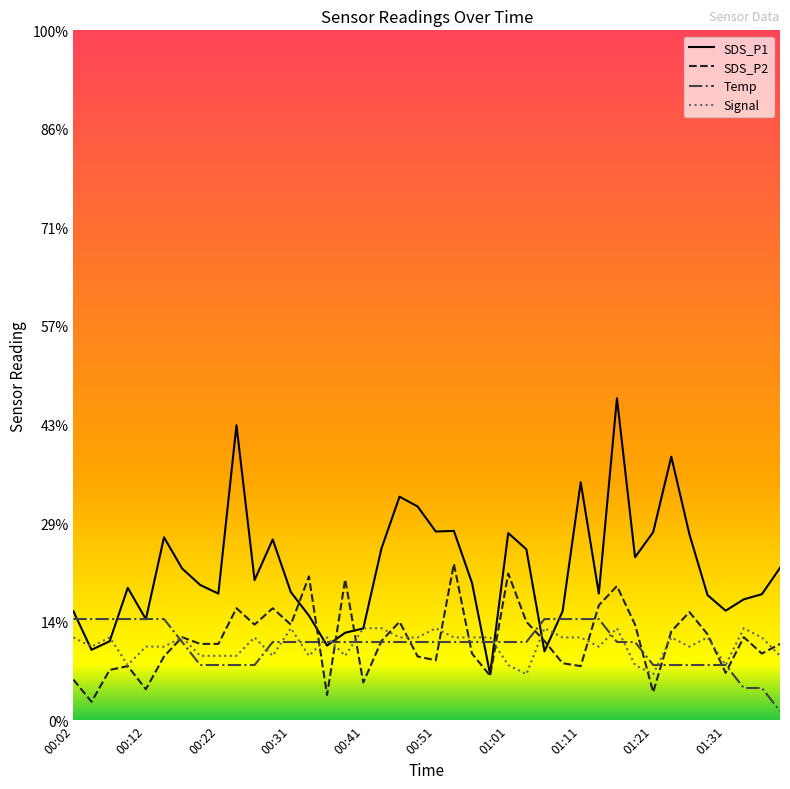

Which category has the highest value in the Signal series?

00:31